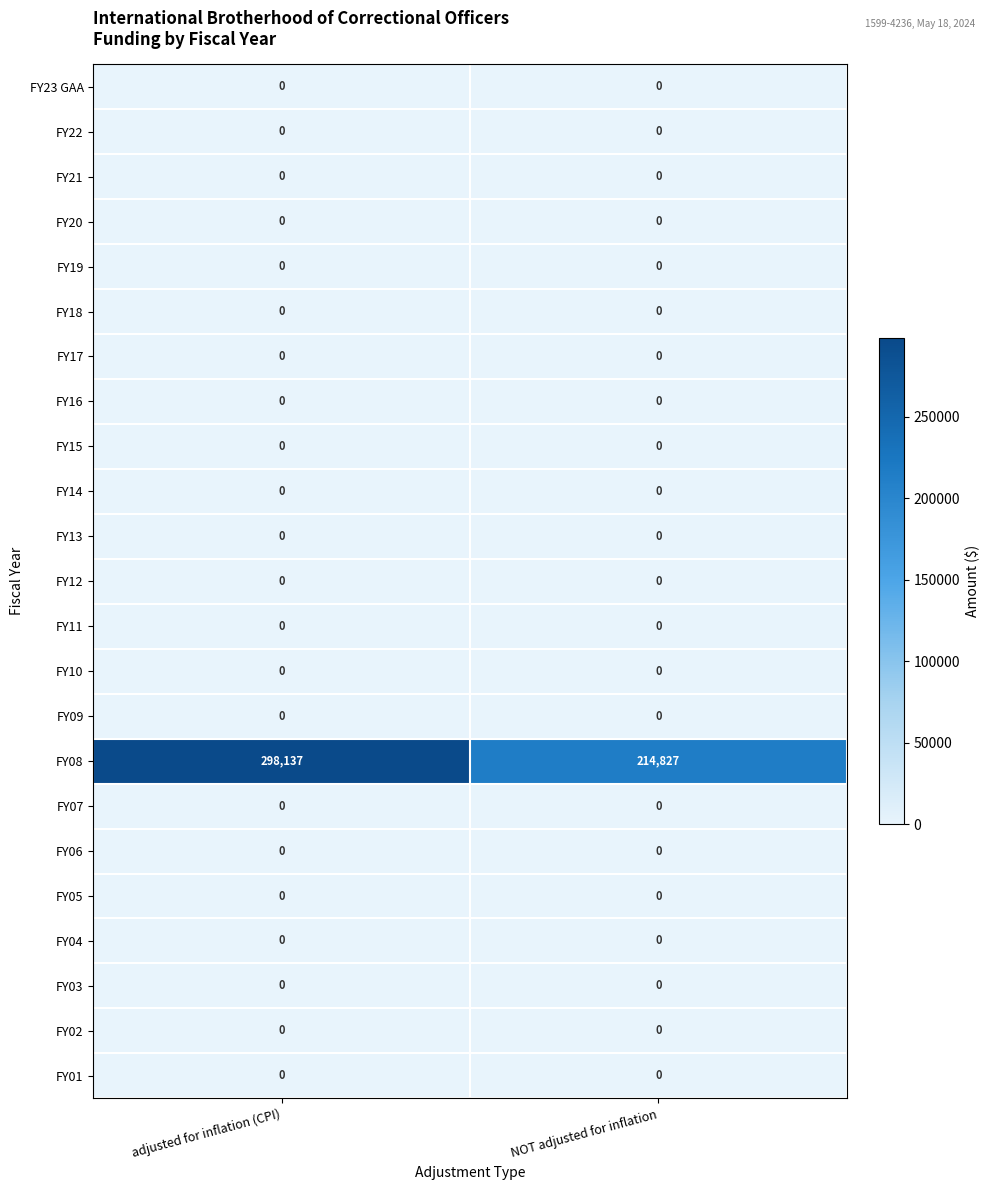

Which series has the largest range (max minus min)?

FY08